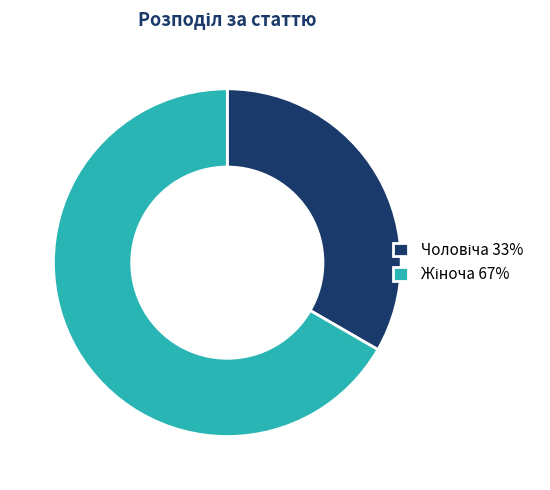

Is there a majority slice in this chart?

Yes